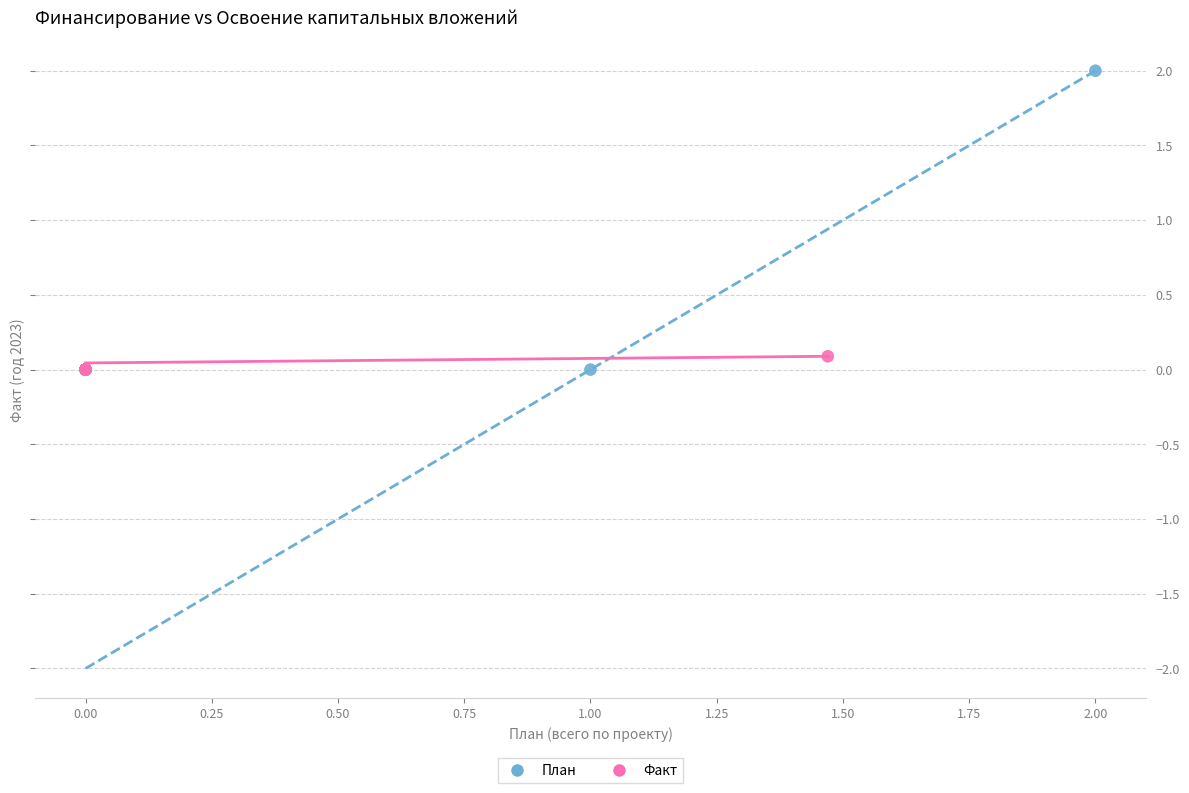

Which series has the largest Y range (max minus min)?

План